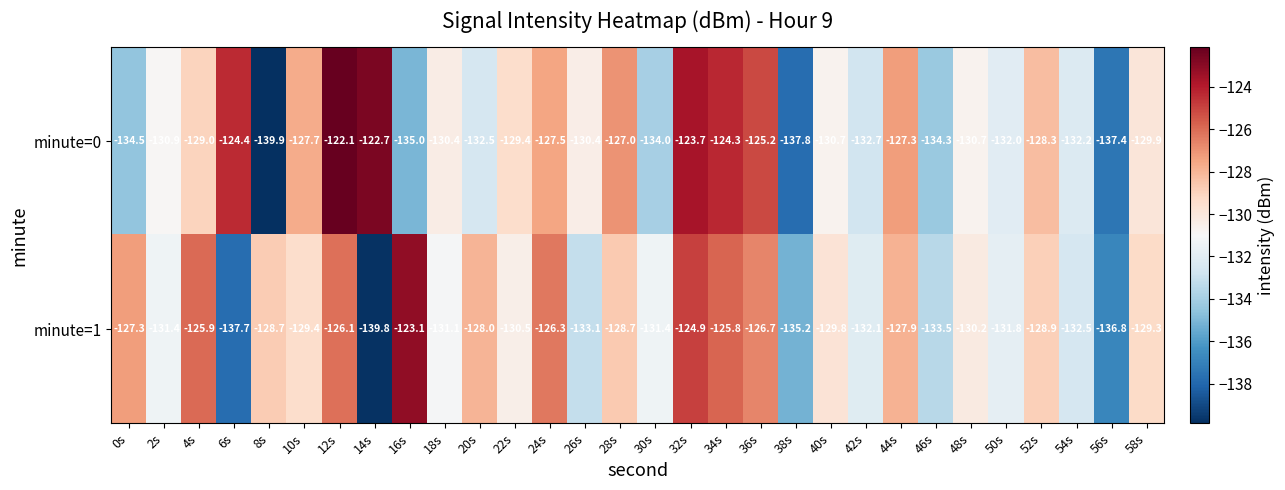

Is it true that minute=1 equals -53.8 at 0s?

False